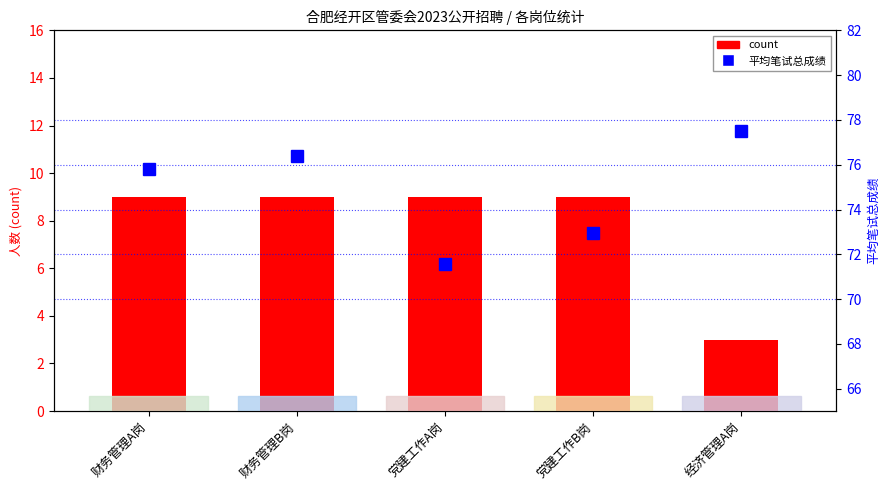

Where is count nearest to the value 6?

财务管理A岗